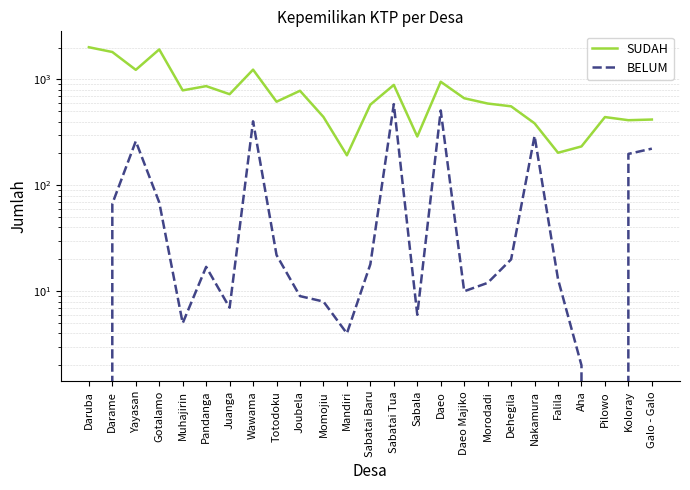

At which label is SUDAH closest to 1102?

Yayasan